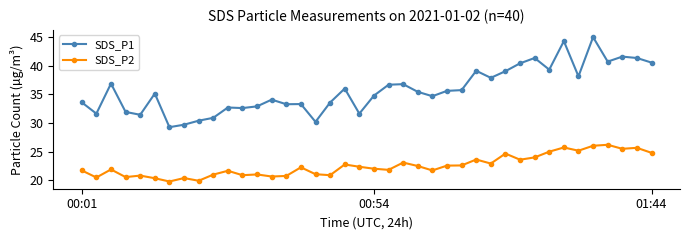

What is the value of the SDS_P2 point at the 33rd from the left?

25.0